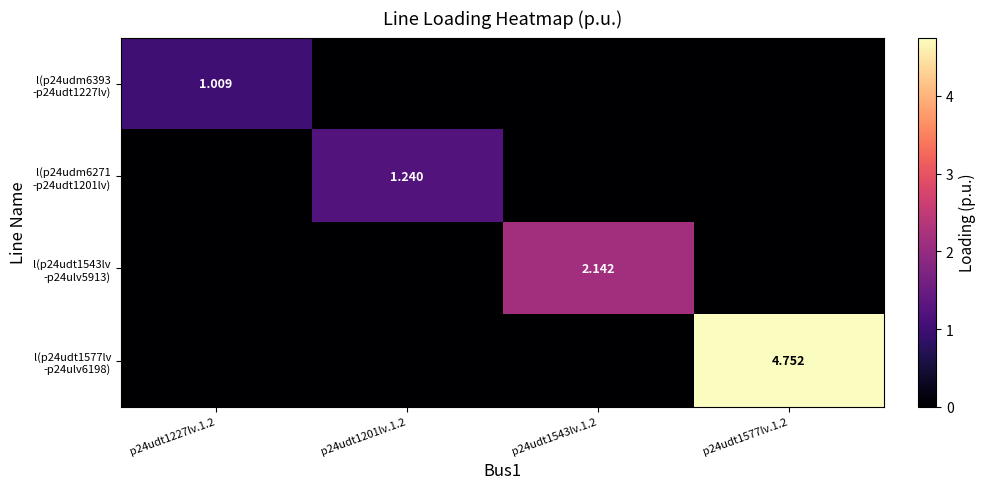

Between p24udt1543lv.1.2 and p24udt1201lv.1.2, which is larger?

p24udt1543lv.1.2